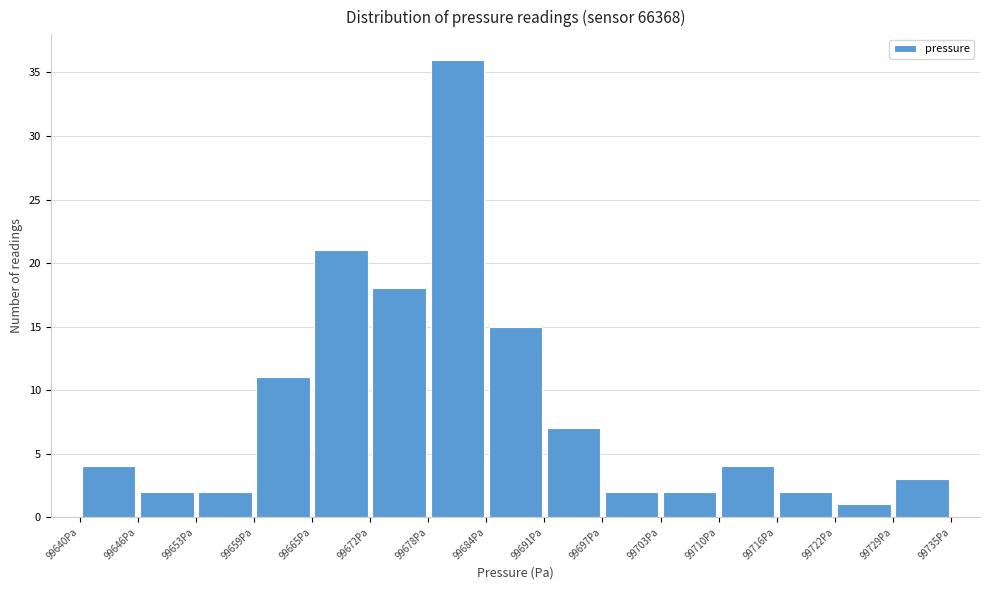

Reading left to right, transcribe this chart: for each bar, give the range it covers on the x-axis and its height. Neither the bar edges nor the heights are printed on the chart, so give them approximately, as read against the axes.

99640 to 99646: 4
99646 to 99653: 2
99653 to 99659: 2
99659 to 99665: 11
99665 to 99672: 21
99672 to 99678: 18
99678 to 99684: 36
99684 to 99691: 15
99691 to 99697: 7
99697 to 99703: 2
99703 to 99710: 2
99710 to 99716: 4
99716 to 99722: 2
99722 to 99729: 1
99729 to 99735: 3